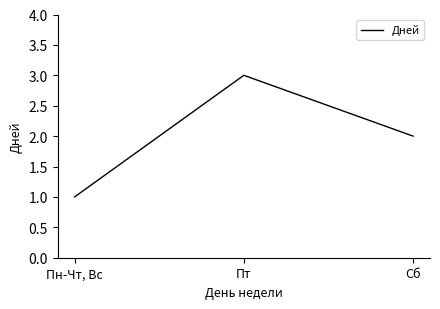

What is the ratio of the value at Сб to the value at Пн-Чт, Вс?

2.0